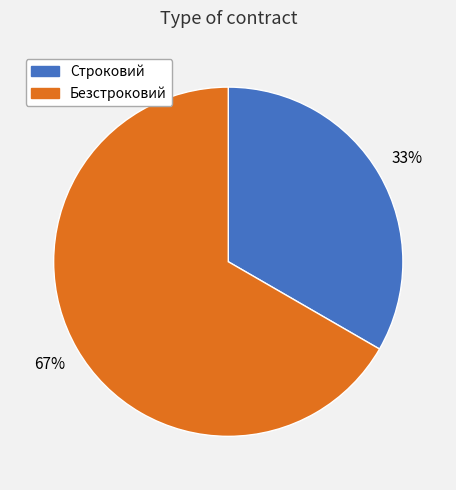

How many segments does this pie chart have?

2